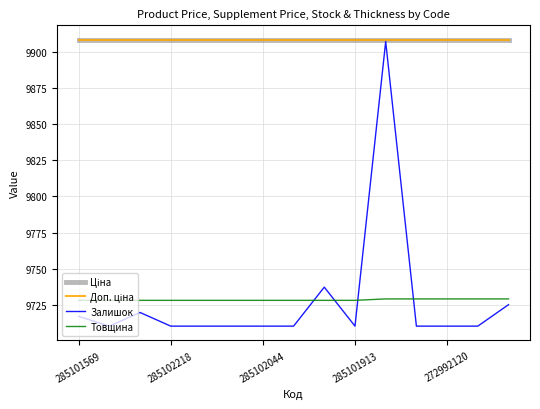

What is the minimum value shown in the chart?

9710.3